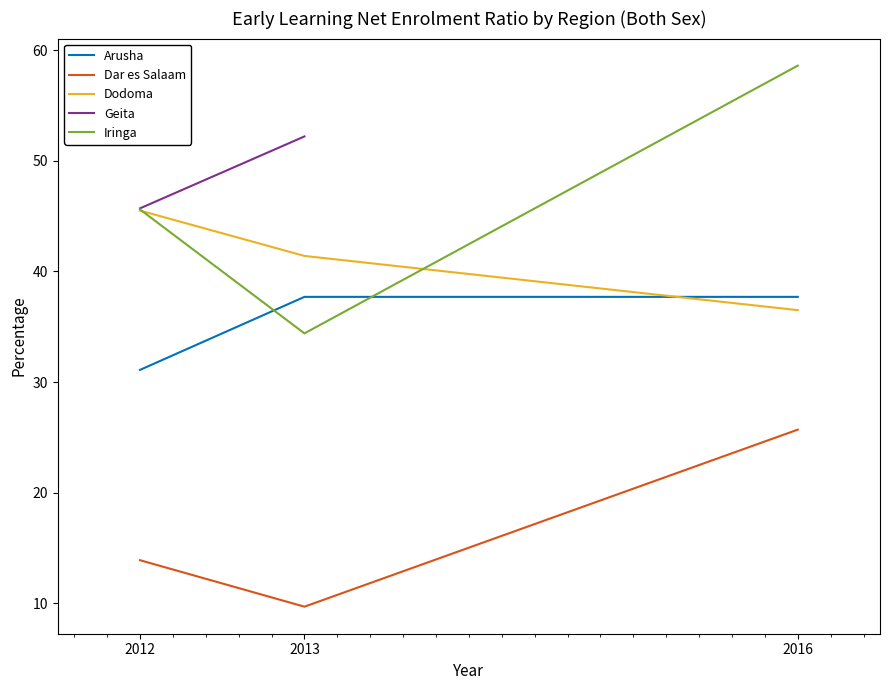

What is the maximum value shown in the chart?

58.6